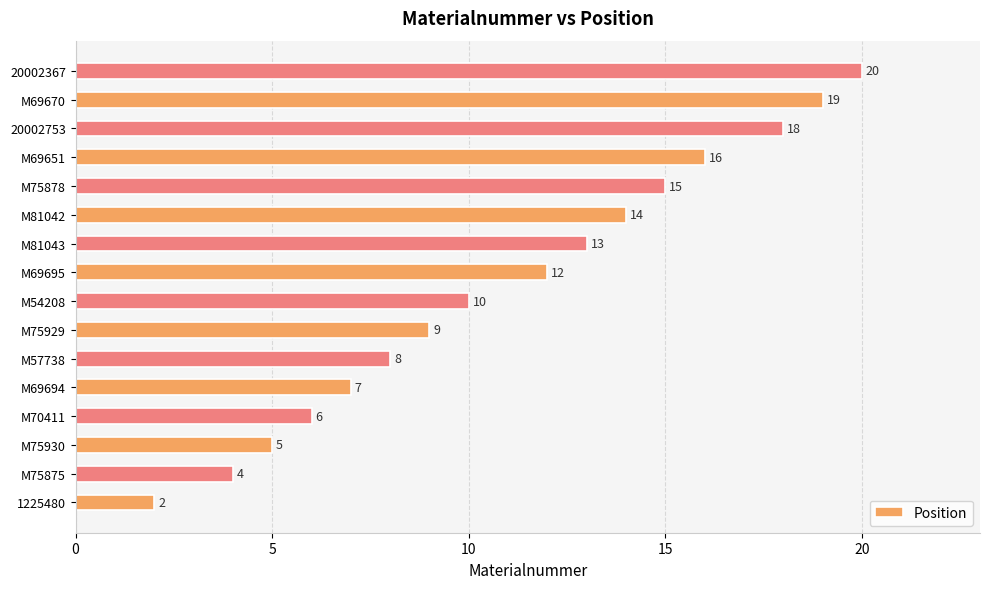

At which label is the value closest to 11?

M54208